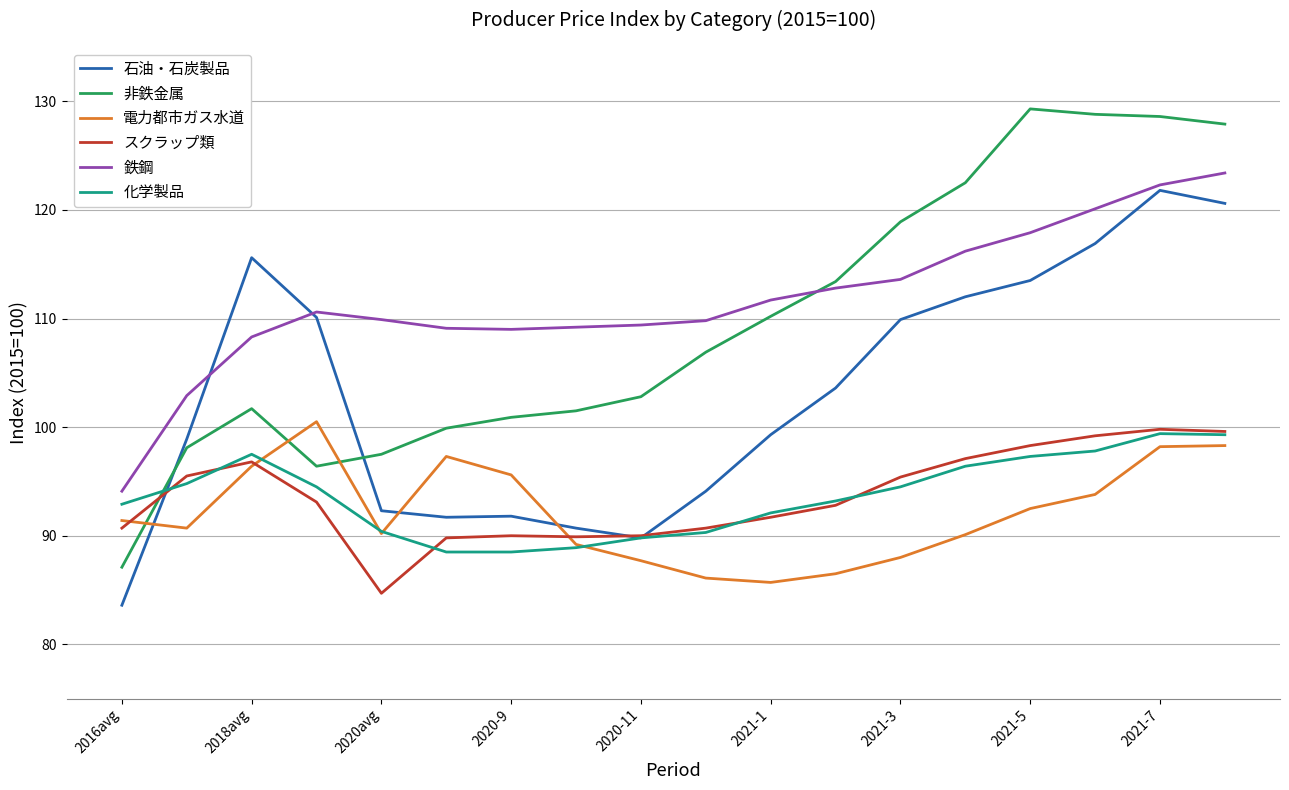

How many lines are shown in the chart?

6